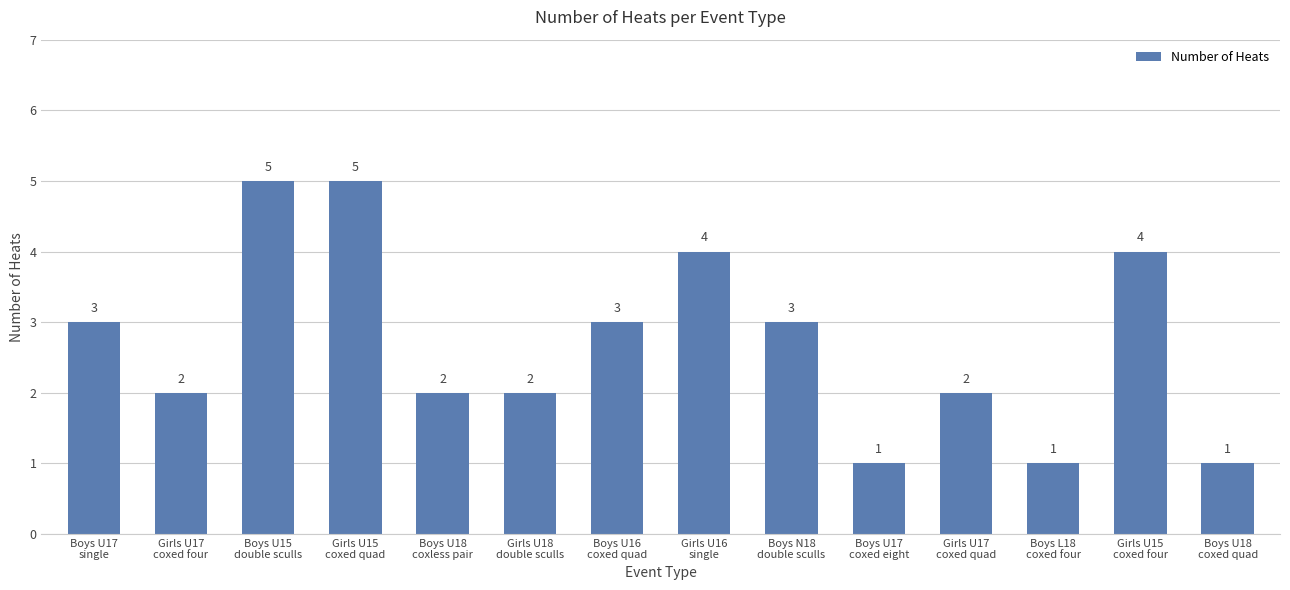

What is the greatest value displayed?

5